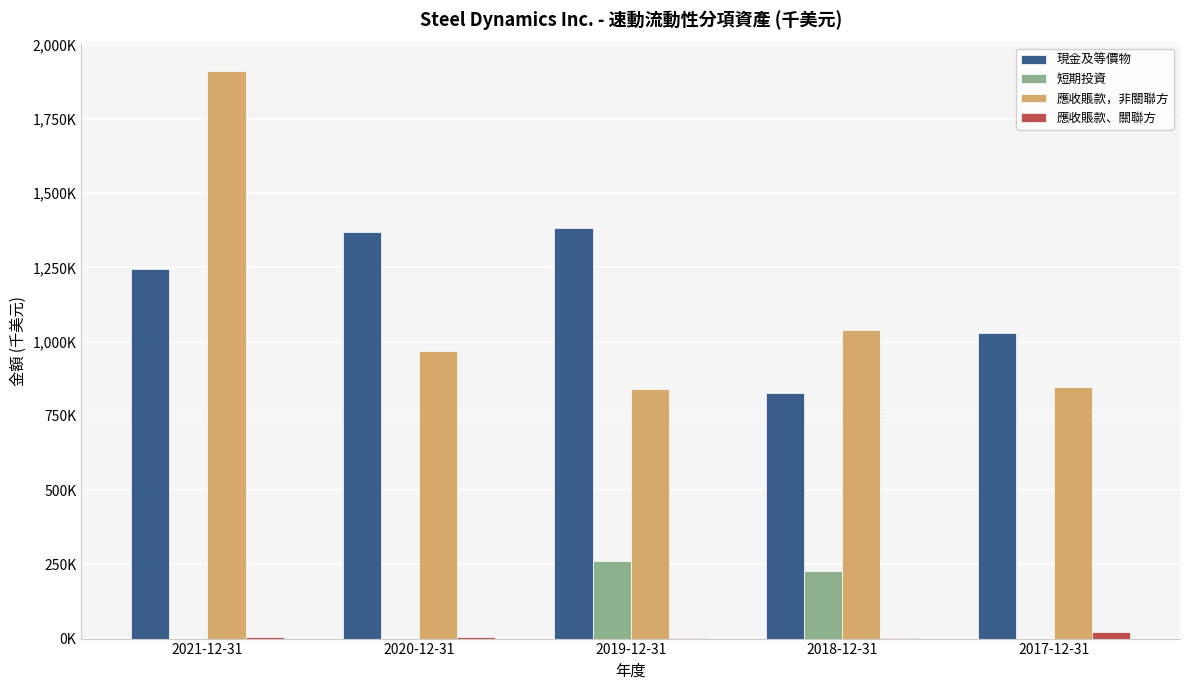

Which series changed the most between 2020-12-31 and 2019-12-31?

短期投資